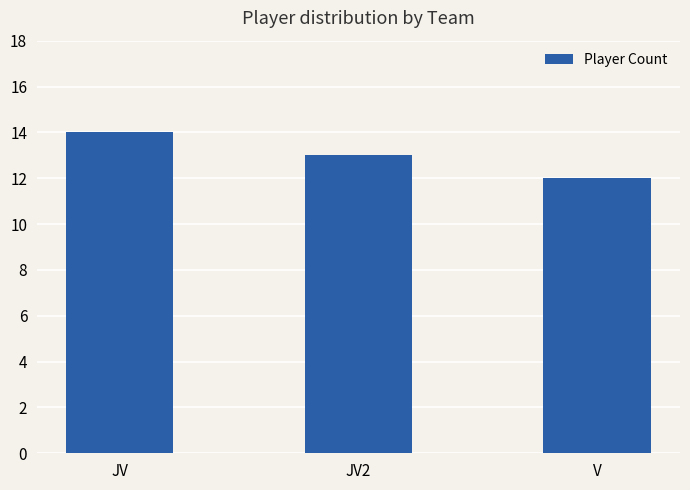

The chart shows a value of 8 at V. True or false?

False